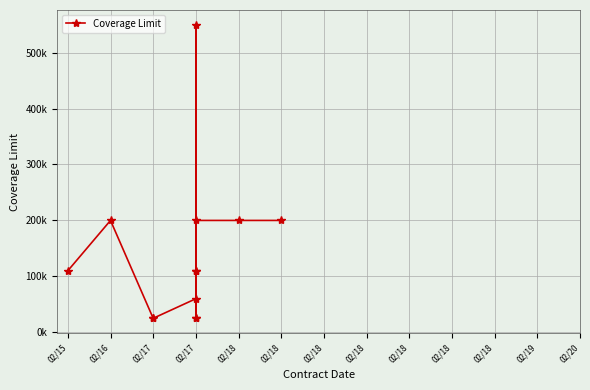

At which category does the data reach its first local peak?

02/16